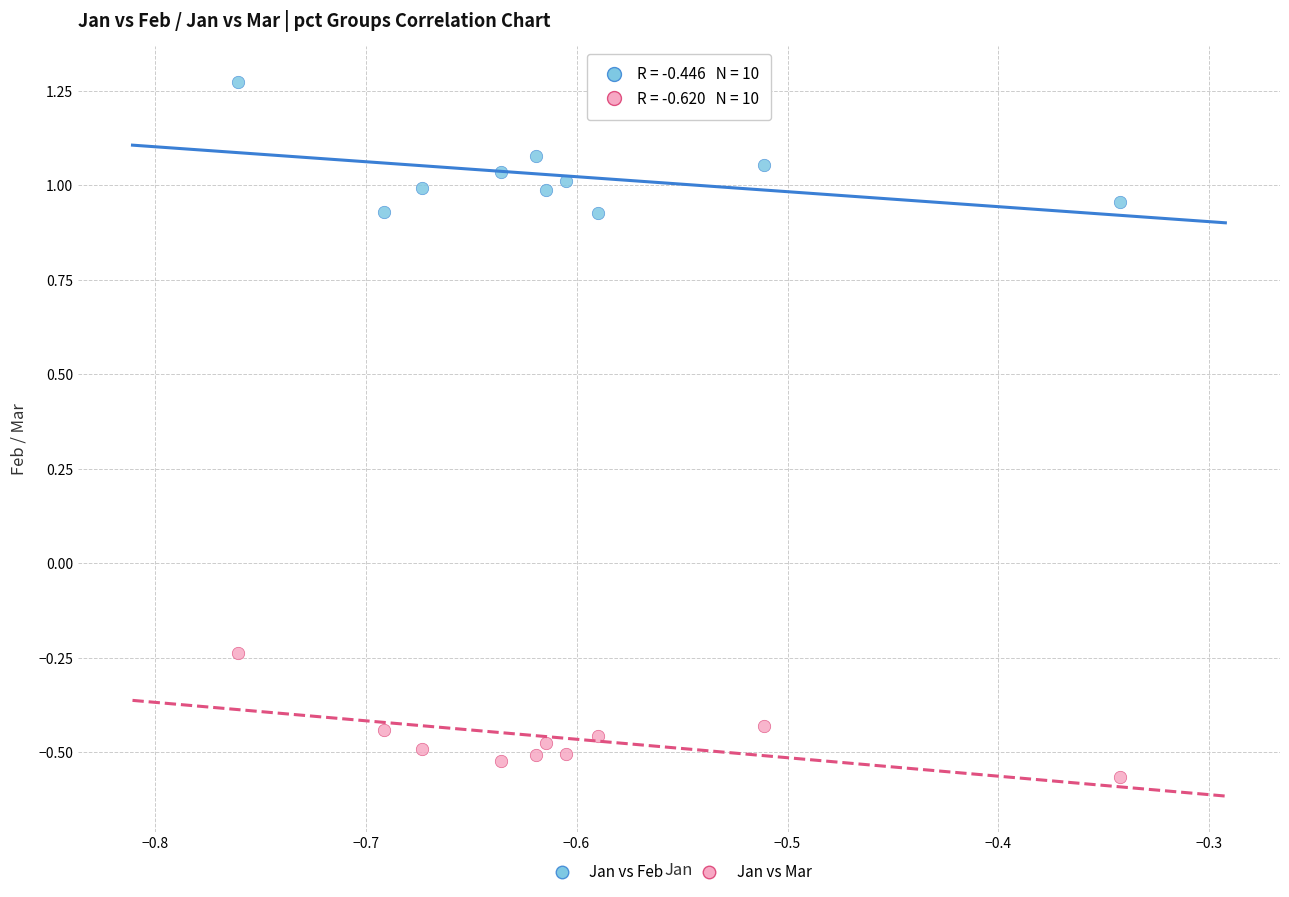

Across all data points, what is the range of Y values (max minus min)?

1.8